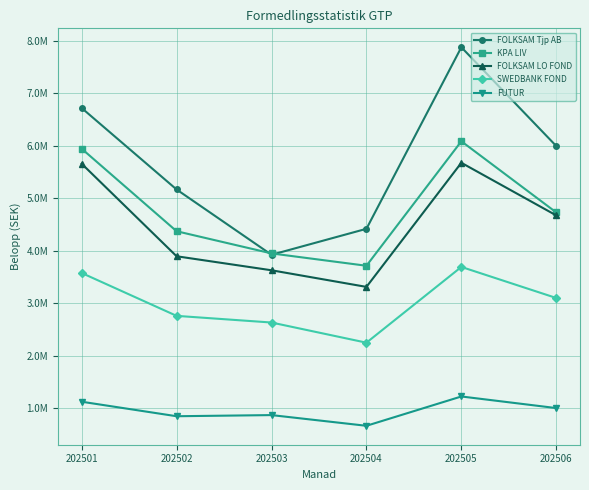

What is the value of the FOLKSAM Tjp AB point at the 4th from the left?

4419233